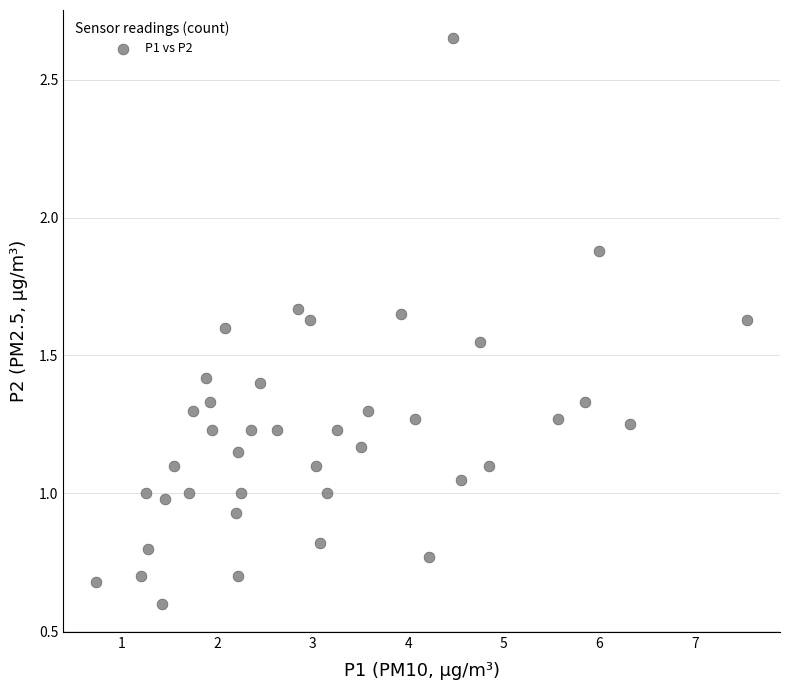

What is the range of X values (max minus min)?

6.8